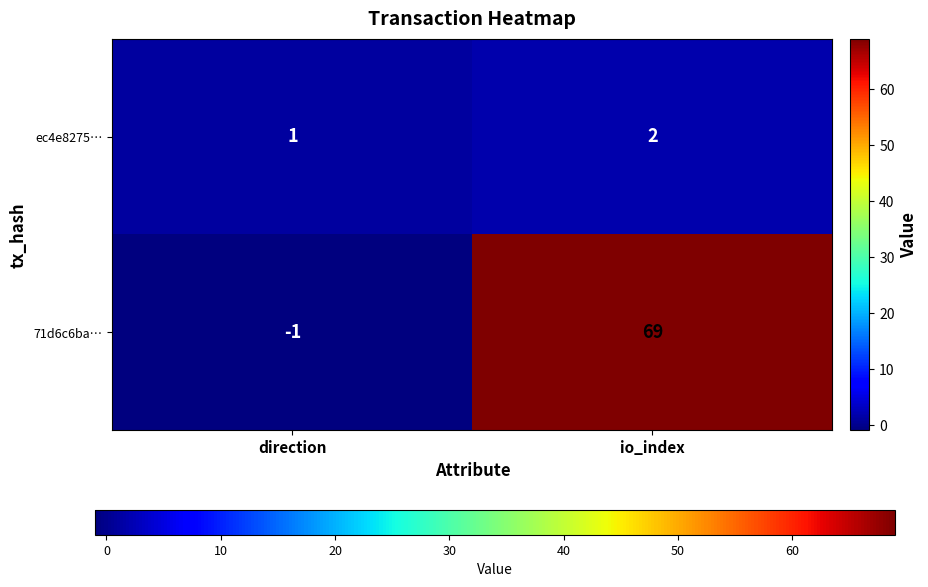

Reading right to left, what are all the values shown in this chart?

ec4e8275…: io_index=2	direction=1
71d6c6ba…: io_index=69	direction=-1